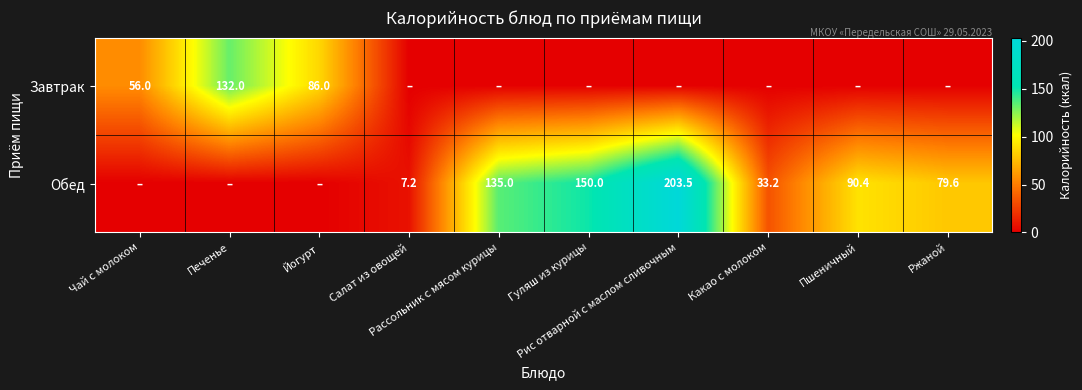

How many data points in Обед are above 79?

5